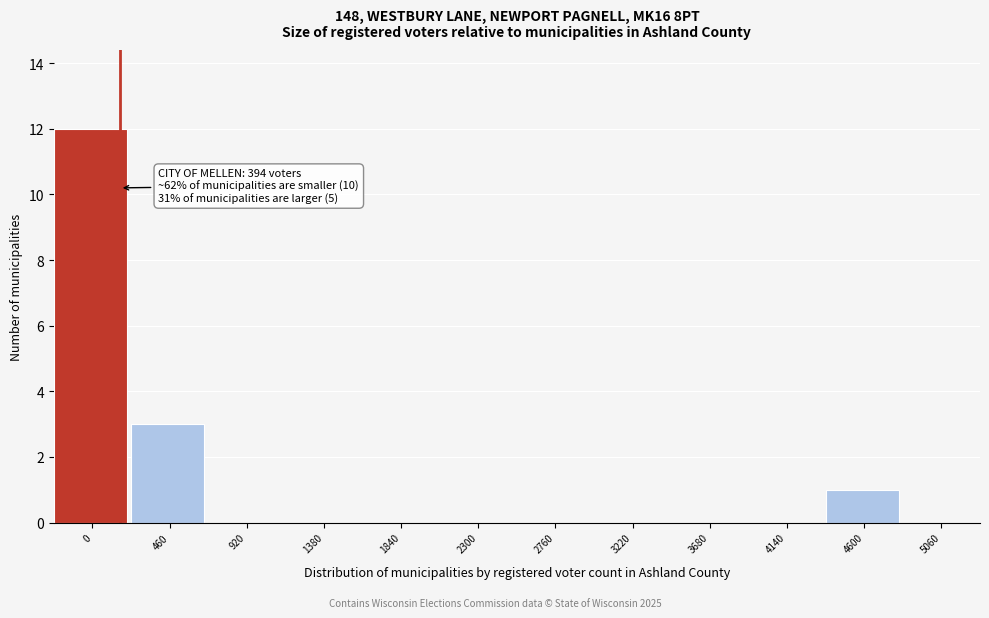

Reading left to right, extract all data points from this chart.

0=12	460=3	920=0	1380=0	1840=0	2300=0	2760=0	3220=0	3680=0	4140=0	4600=1	5060=0